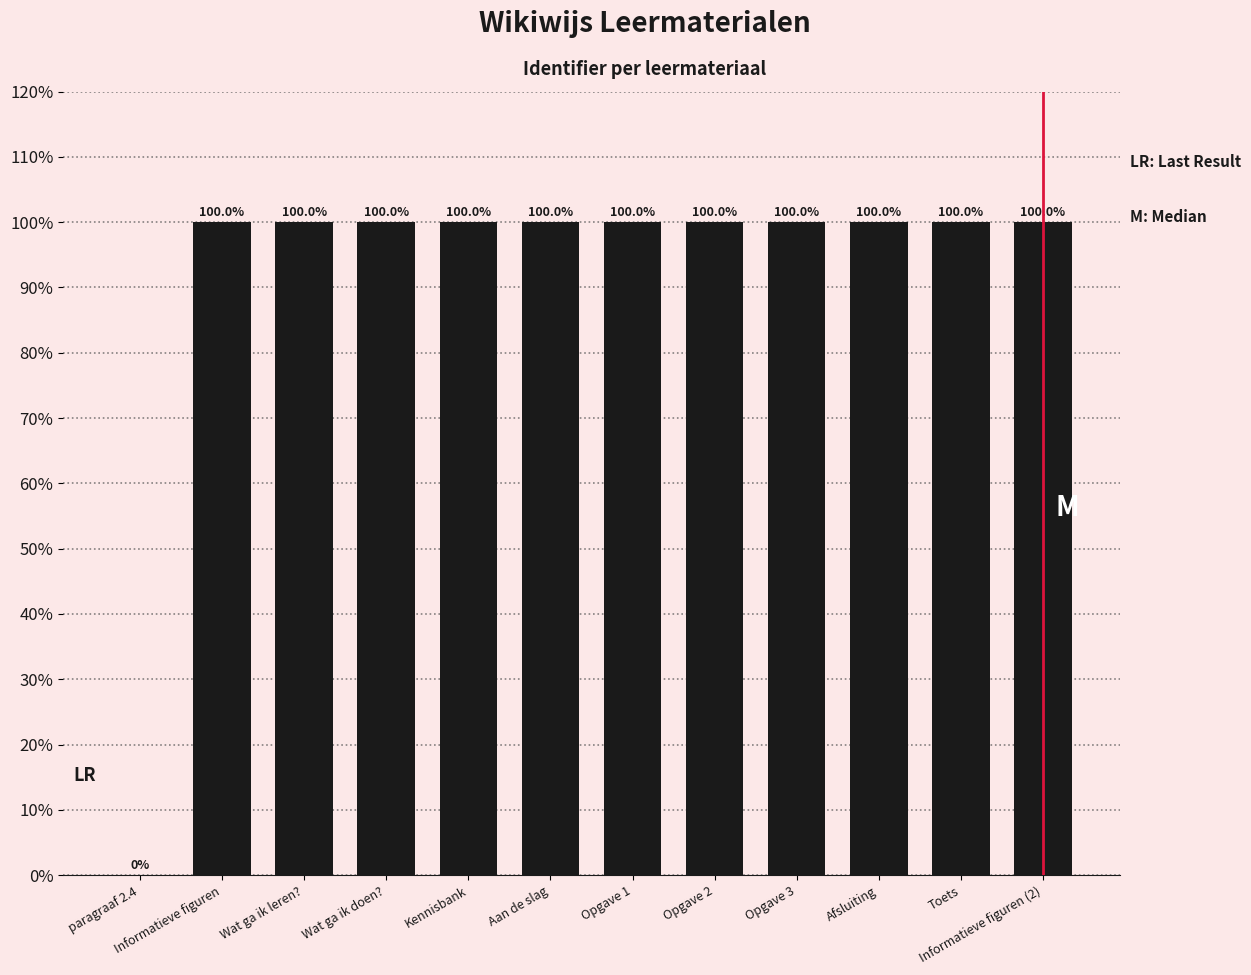

Are the bars grouped side by side (vs. stacked)?

No